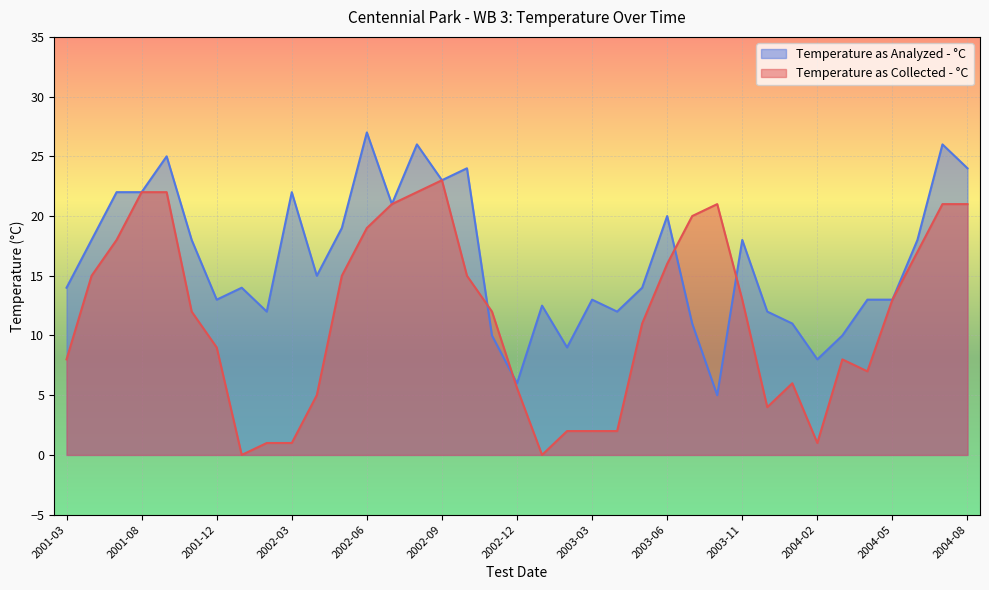

Does the chart display data point markers on the line(s)?

No